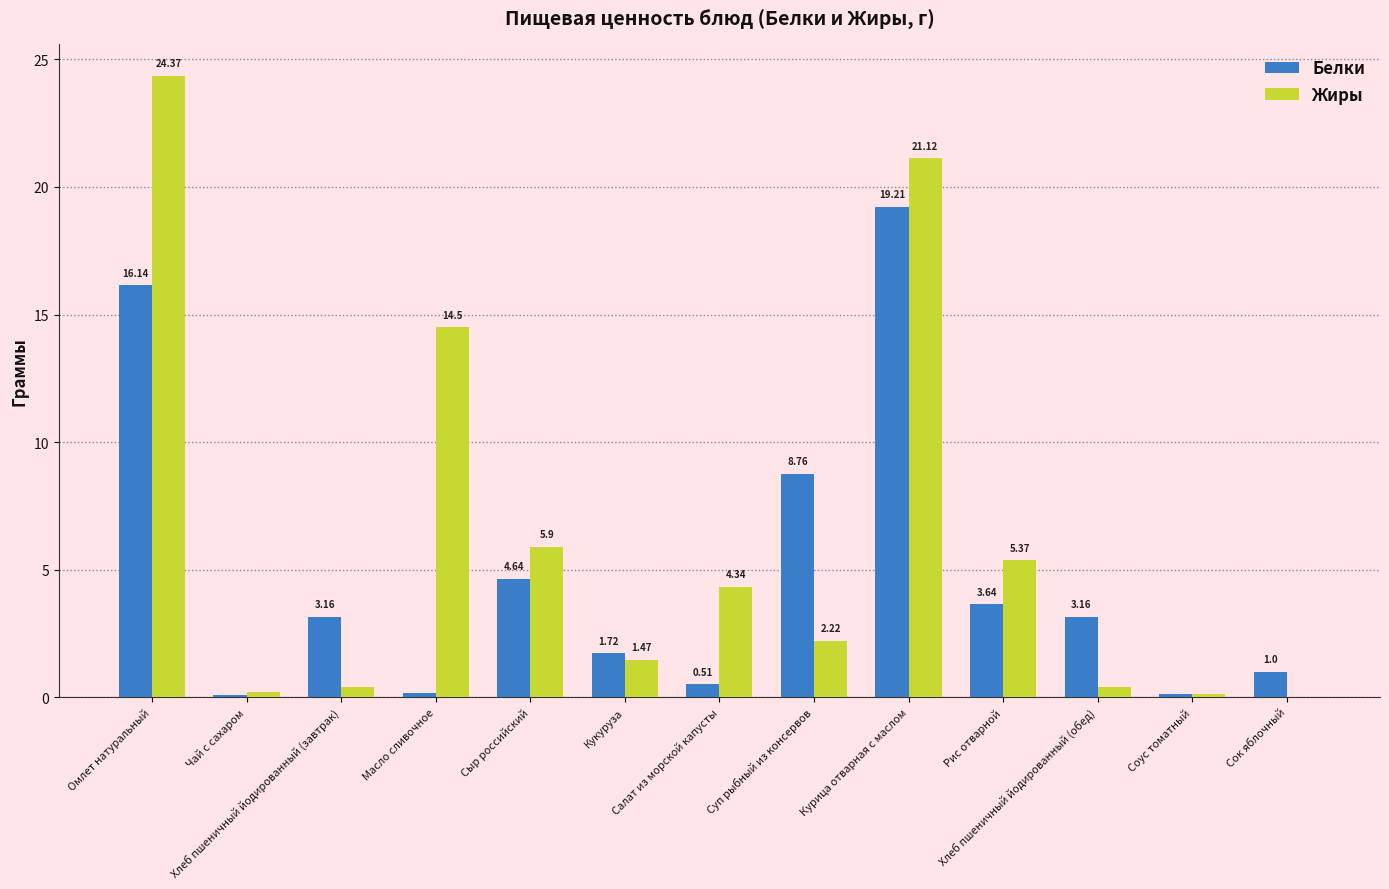

What is the sum of all Белки values?

62.3